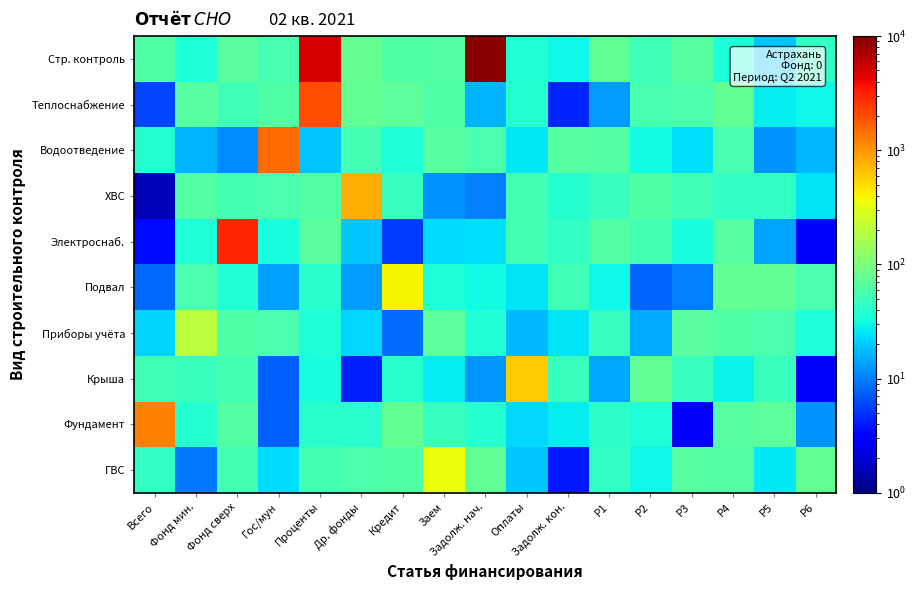

Which series has the widest spread of values?

Стр. контроль